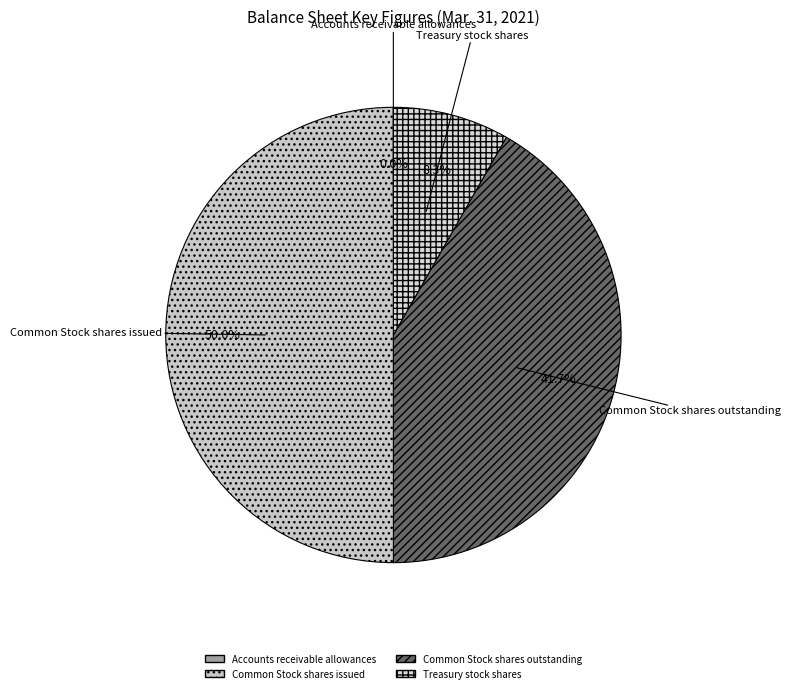

To the nearest percent, what is the difference between the largest and smallest slice percentages?

50%